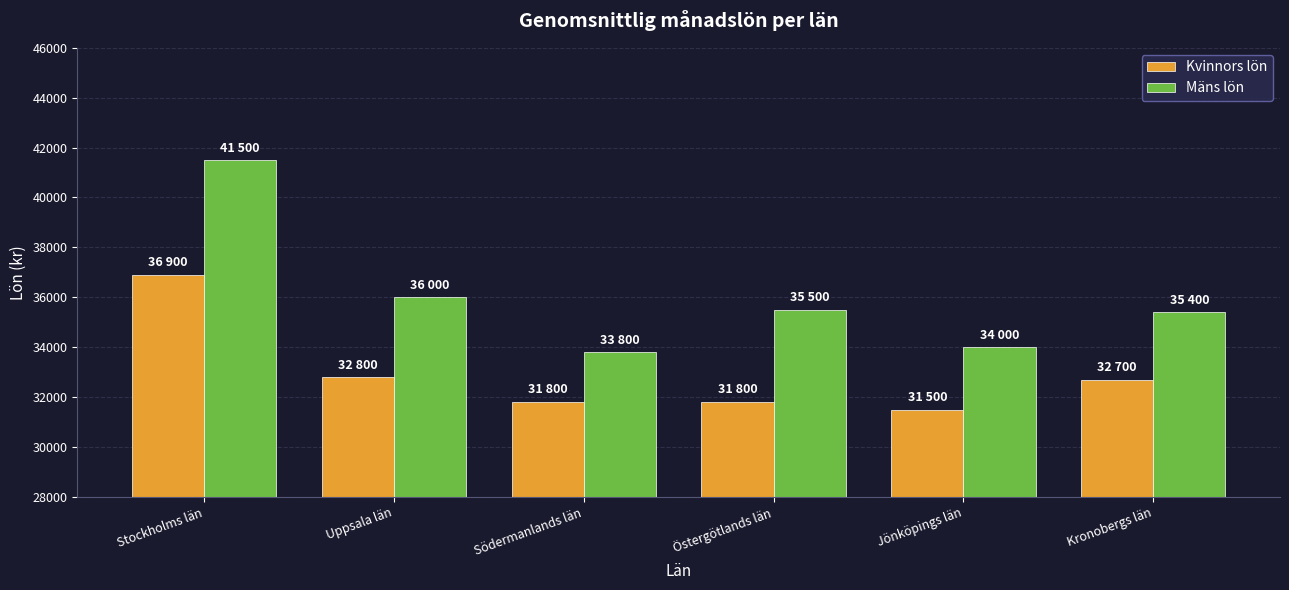

What is the average value of the Mäns lön series?

36033